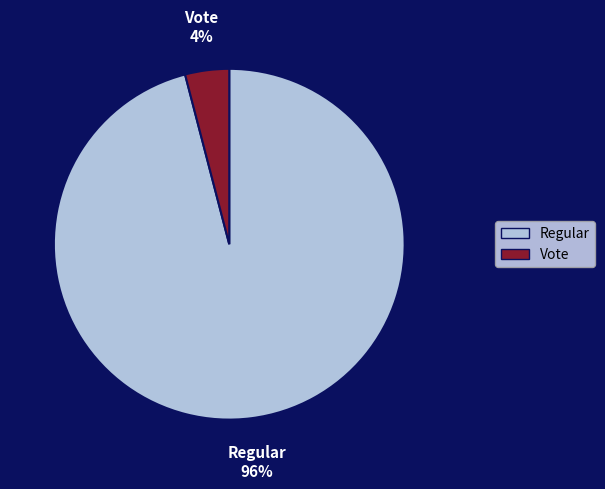

To the nearest percent, what percentage of the pie is Regular?

96%